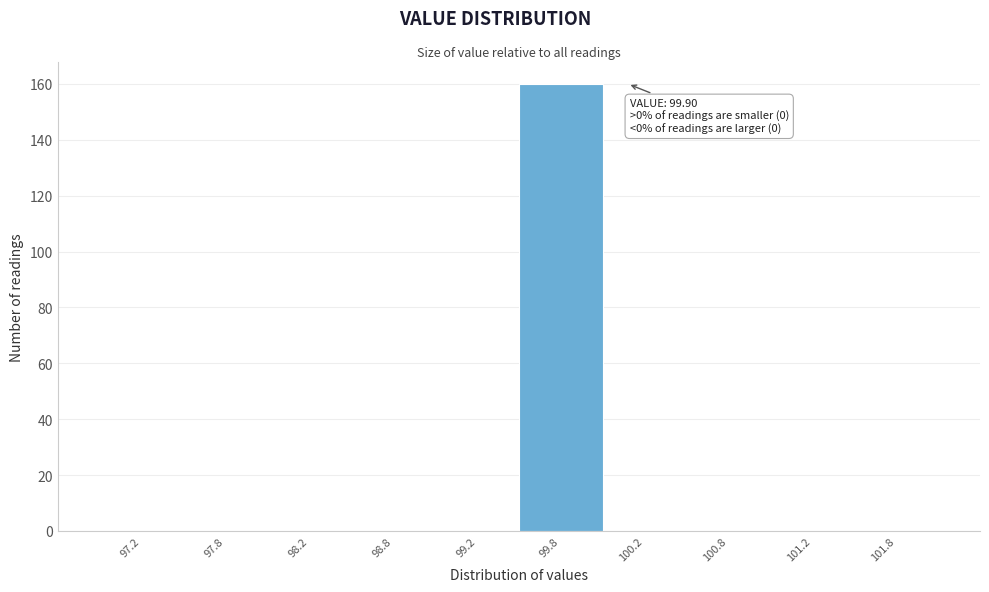

Which range on the x-axis has the tallest bar?

99.5 to 100.0